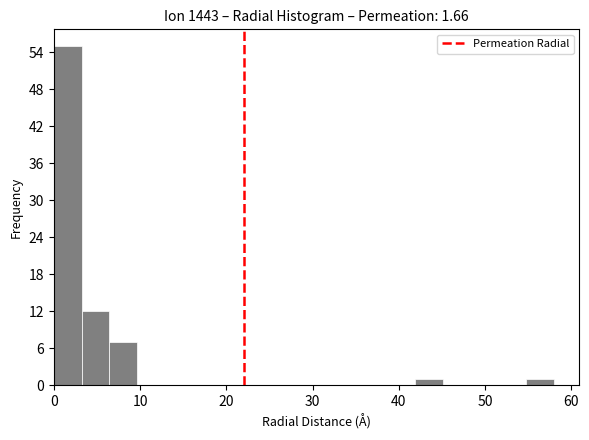

Around what value on the x-axis is the tallest bar? Give the approximate position of its centre, as read against the axis.

2